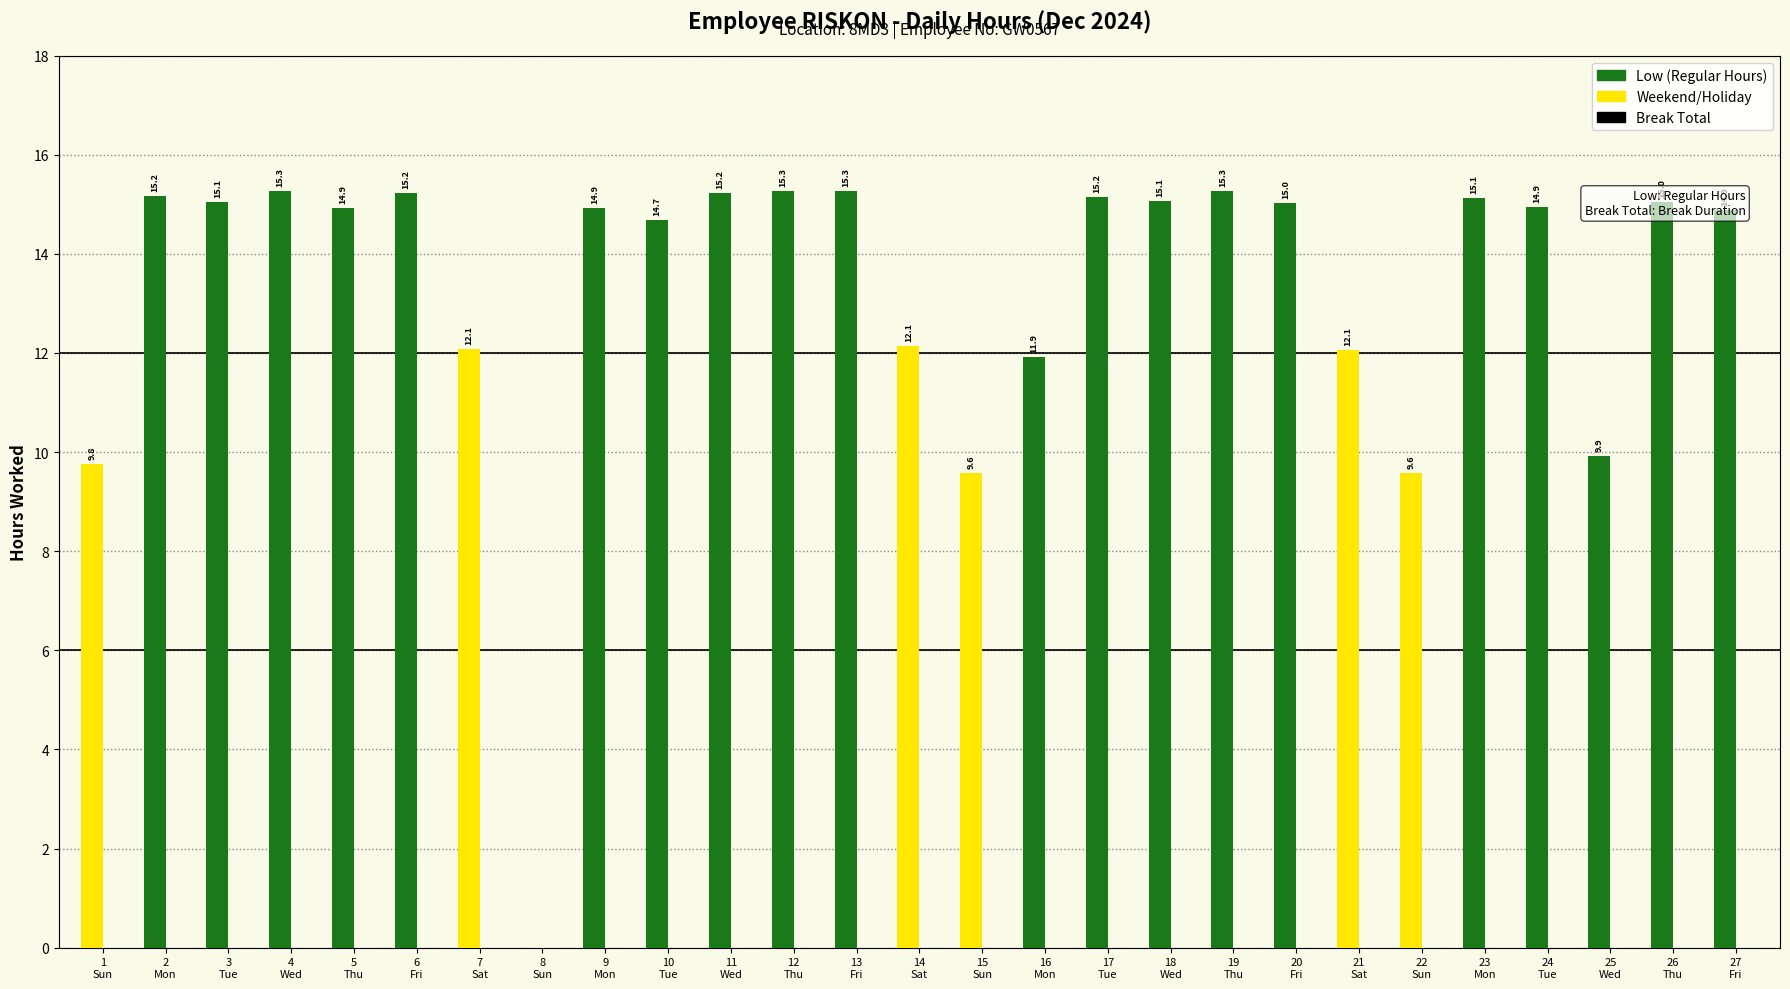

What is the total value across all series at 27
Fri?

14.9